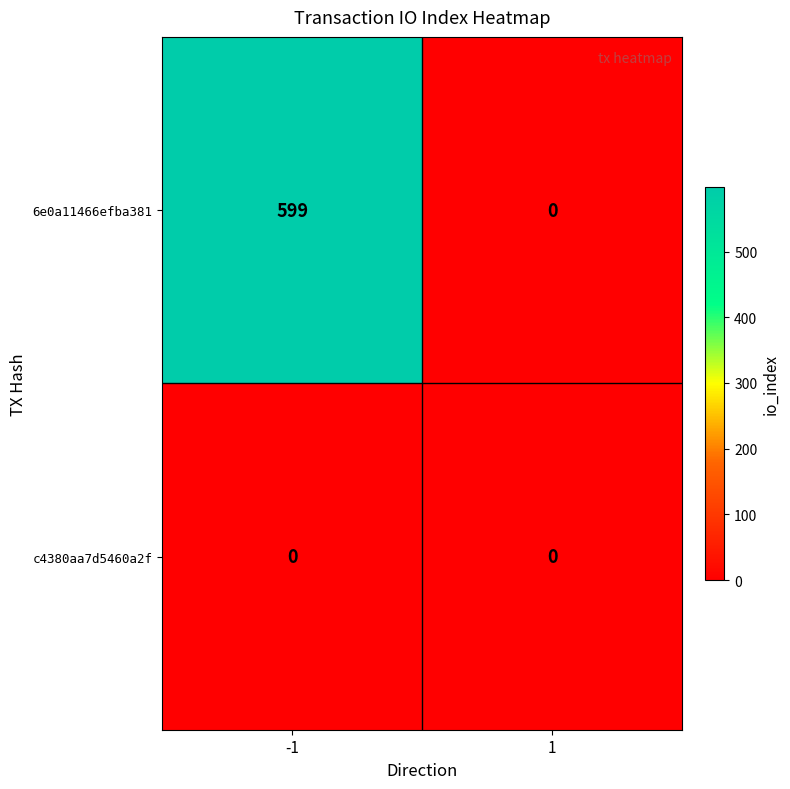

What is the difference between the maximum and minimum values in the 6e0a11466efba381 series?

599